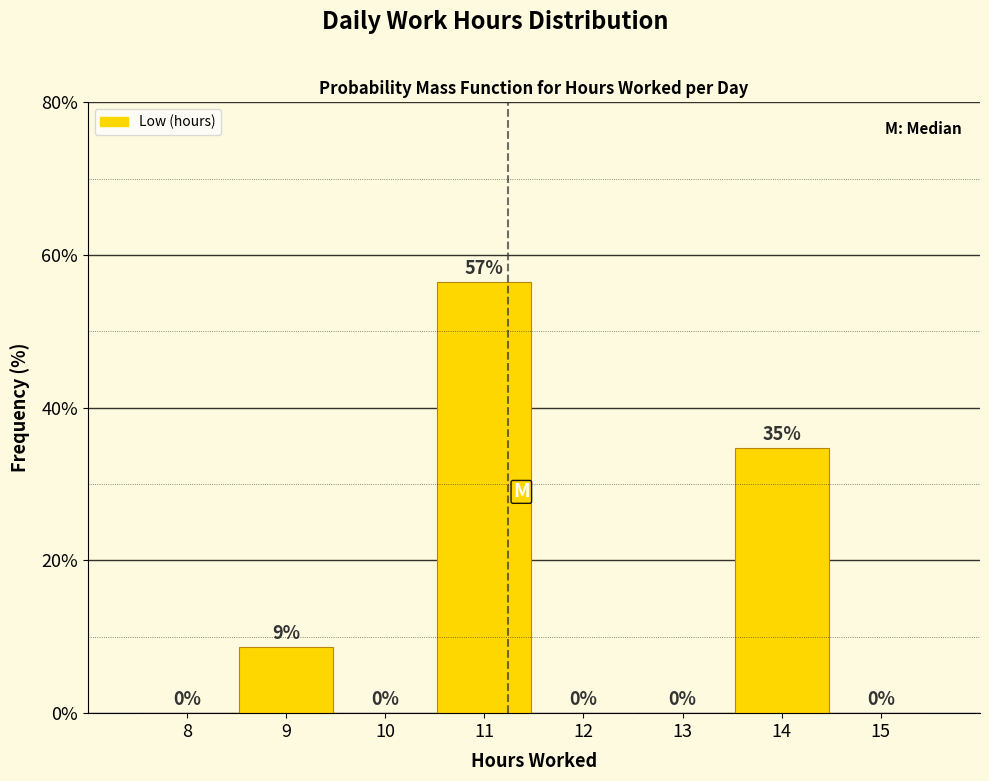

Which category has the highest value across all series?

11